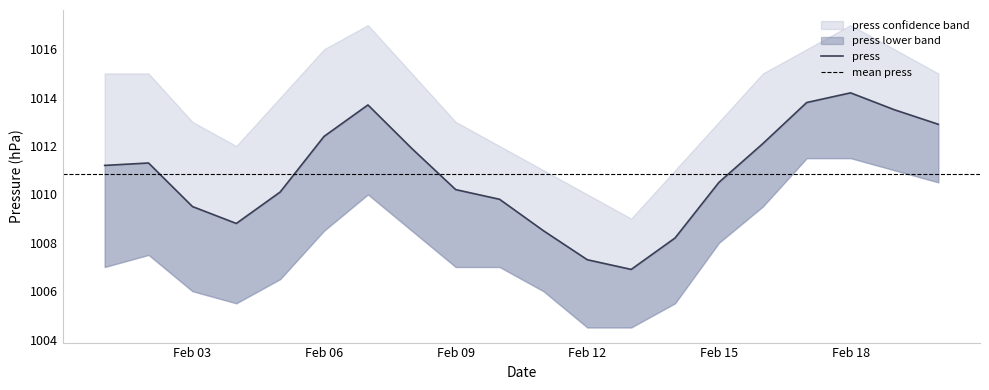

The value of press at 2012-02-11 is 1718.5. True or false?

False